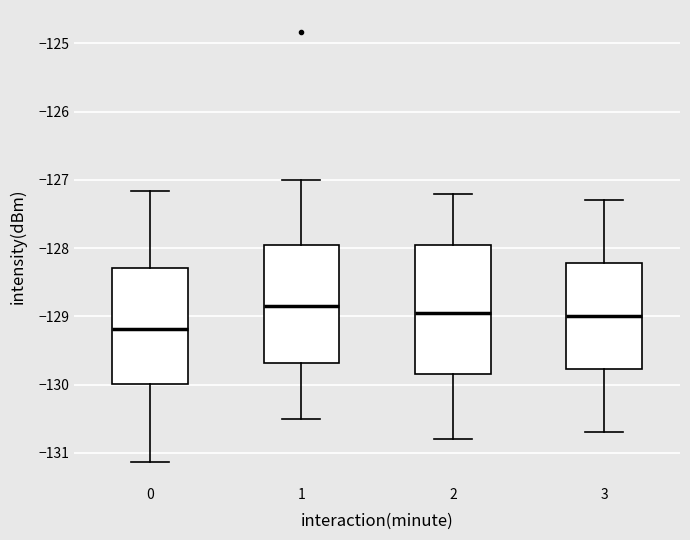

Comparing the boxes themselves (not the whiskers), which one is the tallest?

2